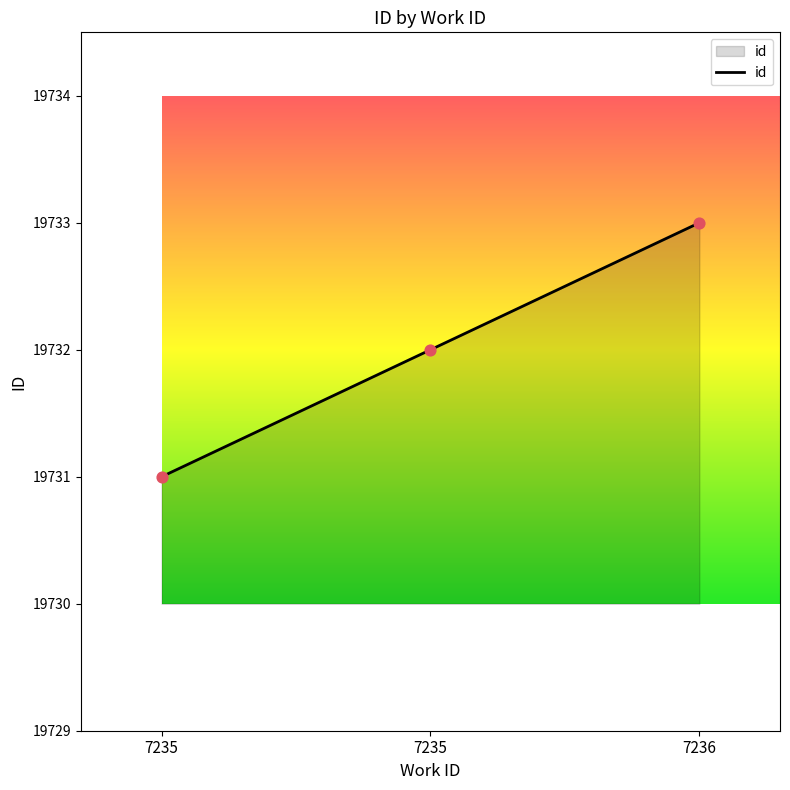

Between 7236 and 7235, which is larger?

7236